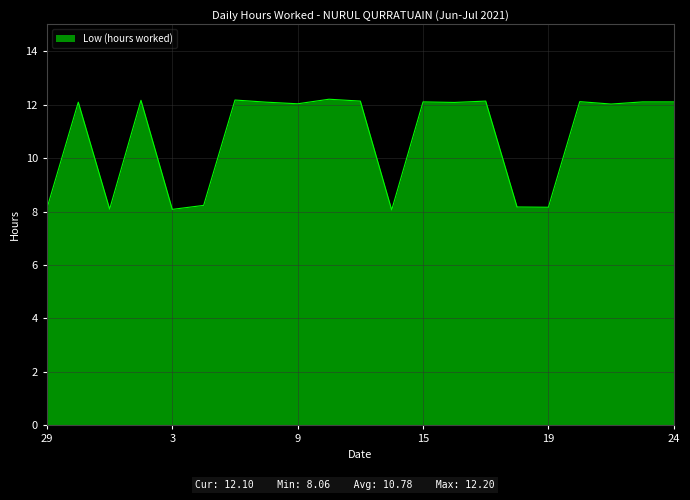

What is the greatest value displayed?

12.2